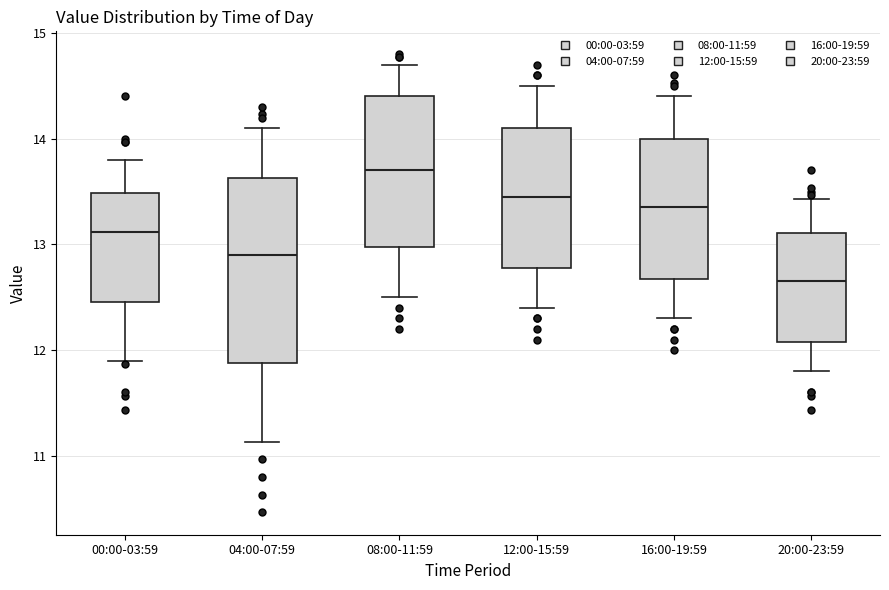

Reading left to right, transcribe this box plot: for each box, give where its median line is, the range the box spans, and where its two whiskers end, as read against the y-axis. The values are not printed on the chart, so give them approximately, as read against the axis.

00:00-03:59: median 13.1, box 12.5 to 13.5, whiskers 11.9 to 13.8
04:00-07:59: median 12.9, box 11.9 to 13.6, whiskers 11.1 to 14.1
08:00-11:59: median 13.7, box 13.0 to 14.4, whiskers 12.5 to 14.7
12:00-15:59: median 13.5, box 12.8 to 14.1, whiskers 12.4 to 14.5
16:00-19:59: median 13.4, box 12.7 to 14.0, whiskers 12.3 to 14.4
20:00-23:59: median 12.7, box 12.1 to 13.1, whiskers 11.8 to 13.4